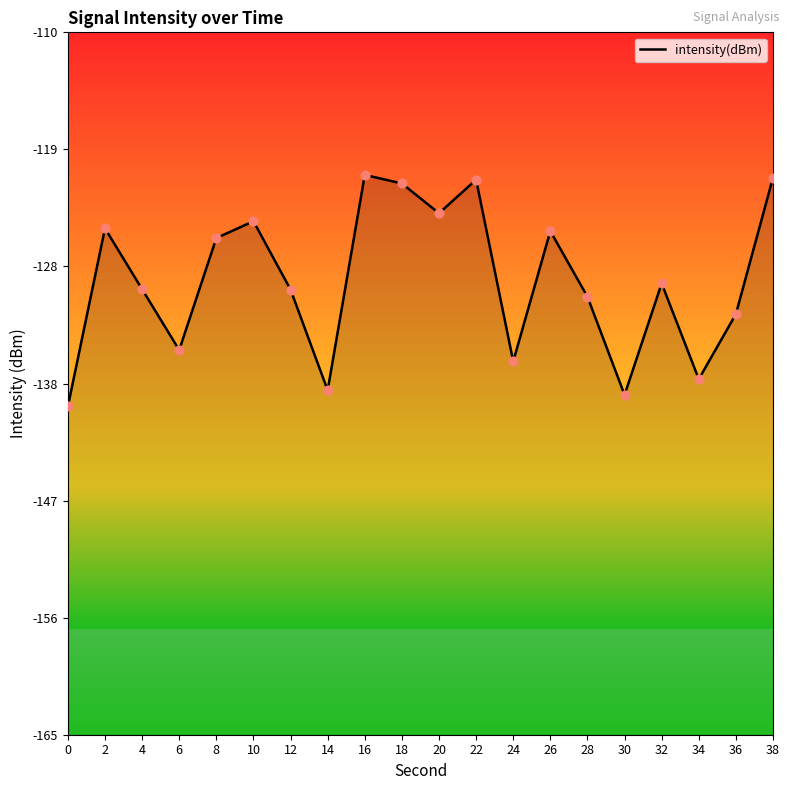

What is the change in value from 4 to 36?

-1.9